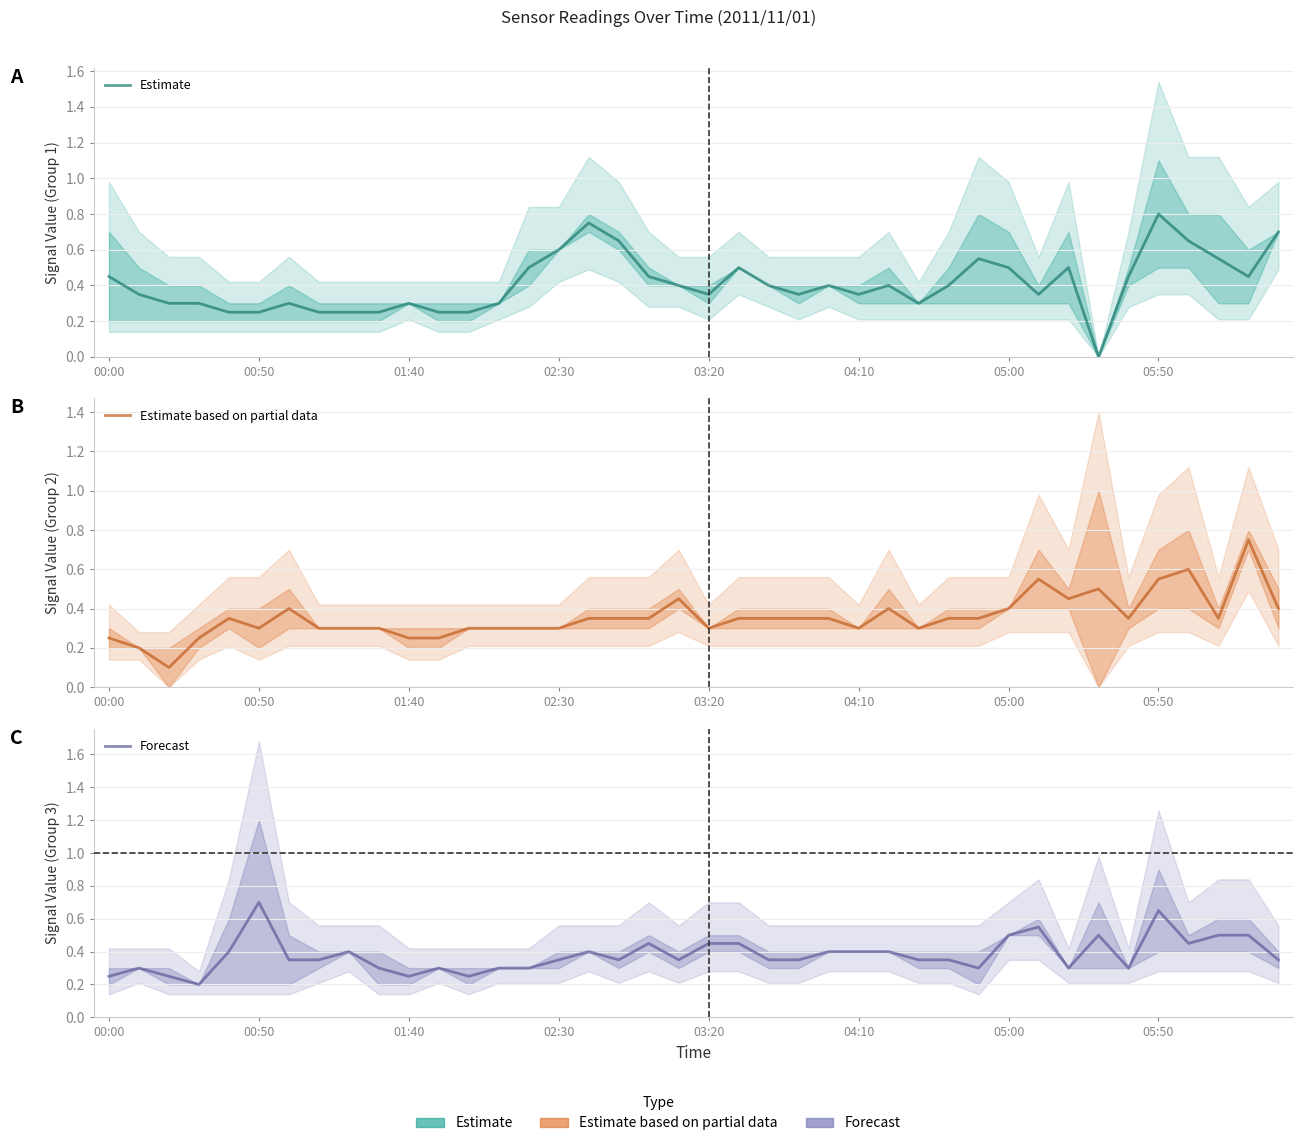

What is the difference between the maximum and minimum values in the Estimate based on partial data series?

0.7